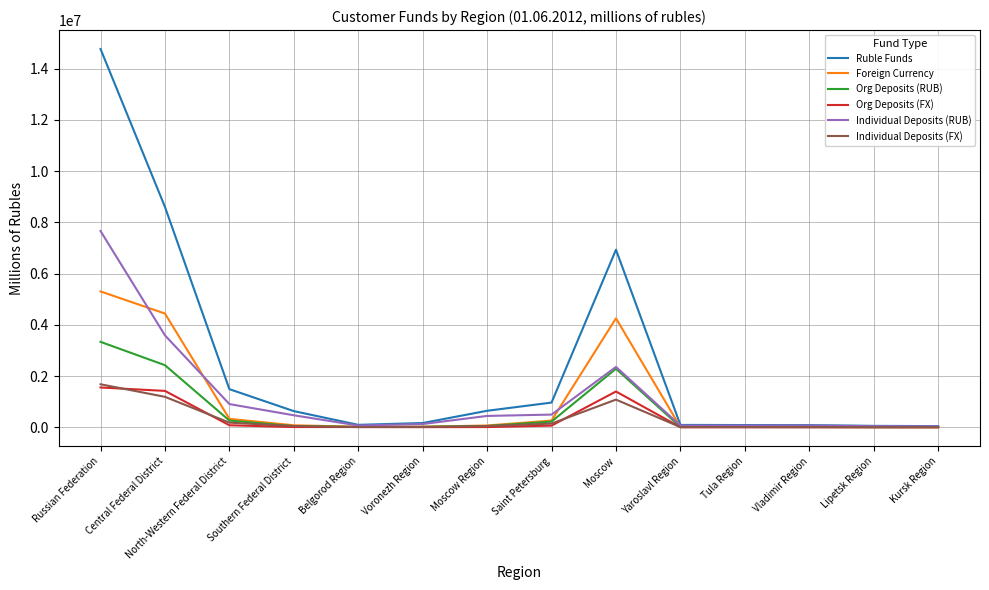

What is the total value across all series at Russian Federation?

34290157